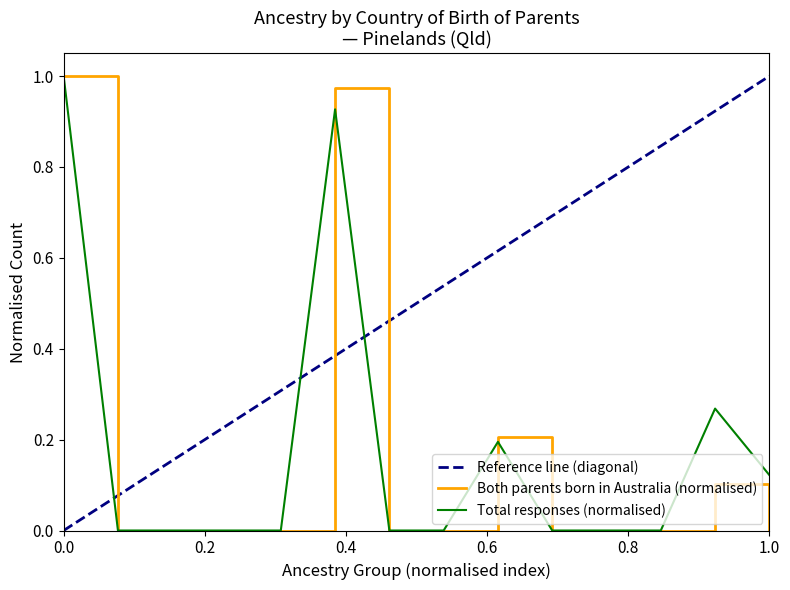

At Dutch, list the series in order from smallest to largest.

Both parents born in Australia, Total responses